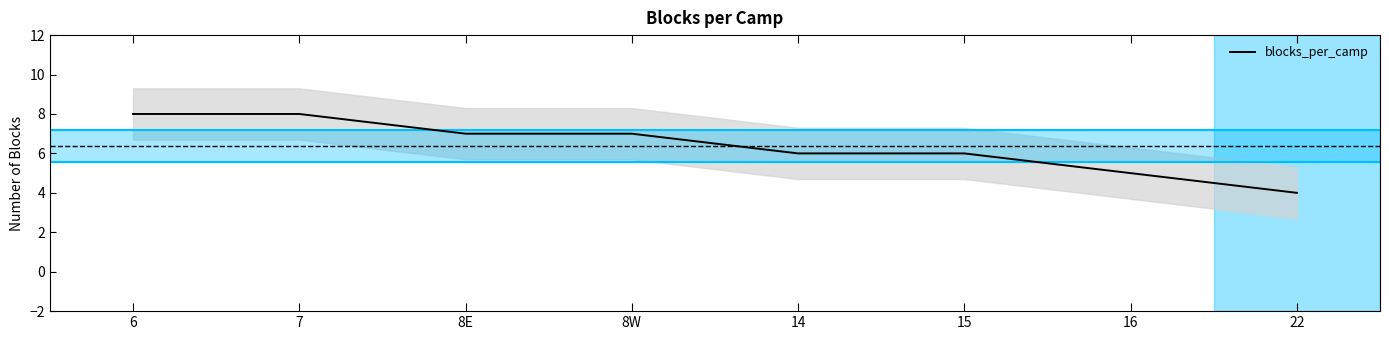

How many values exceed 7?

2